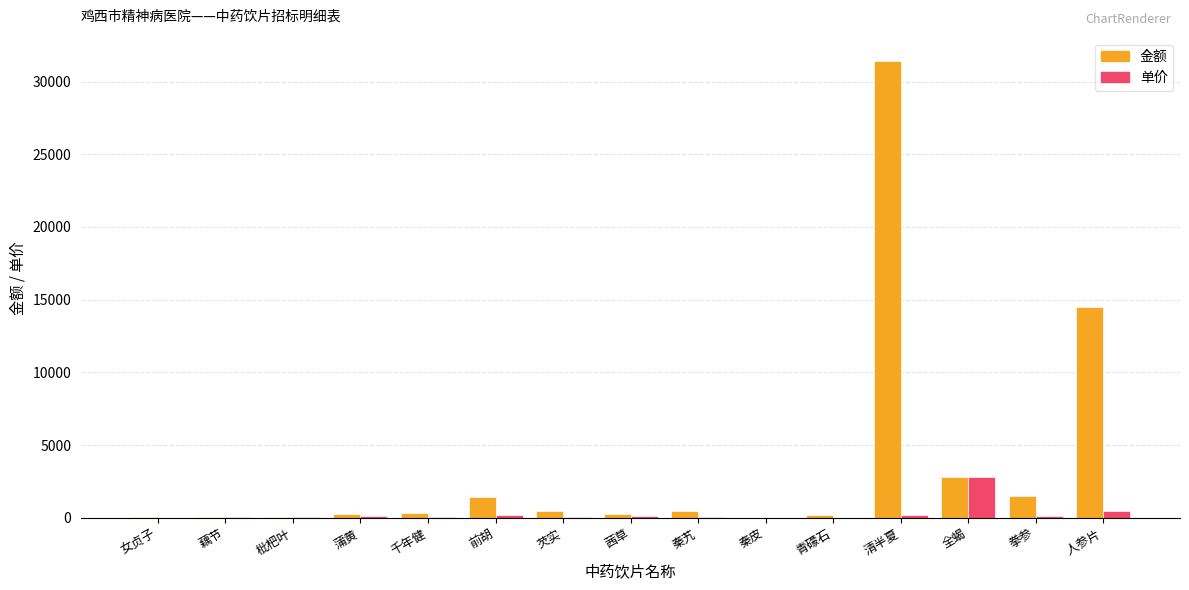

At which label is 金额 closest to 15731?

人参片